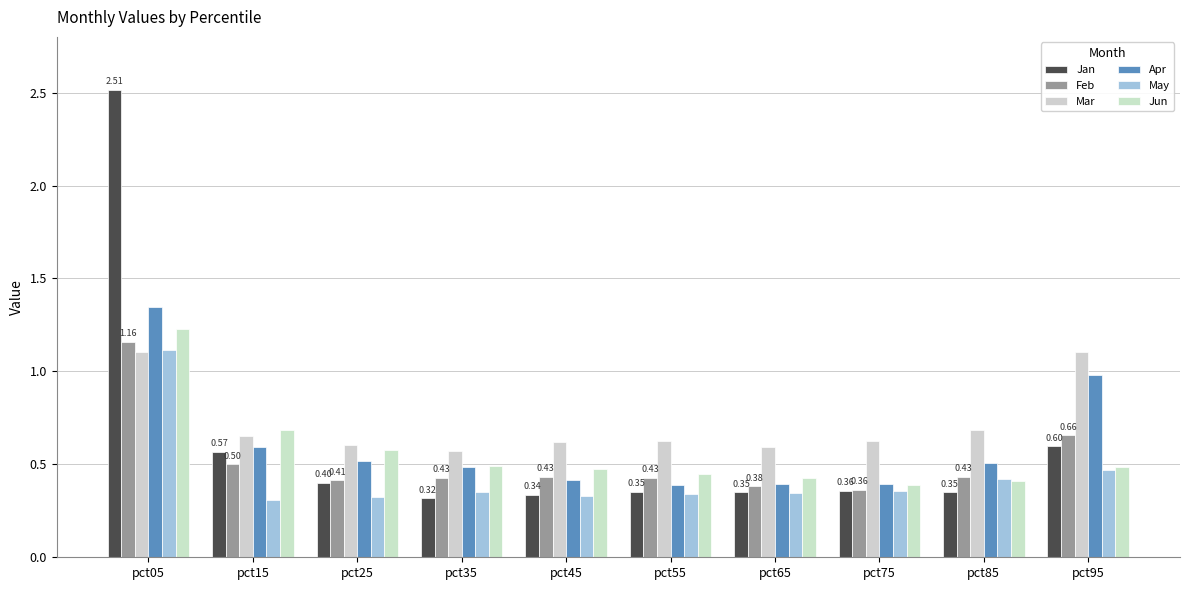

Count the number of categories in the chart.

10